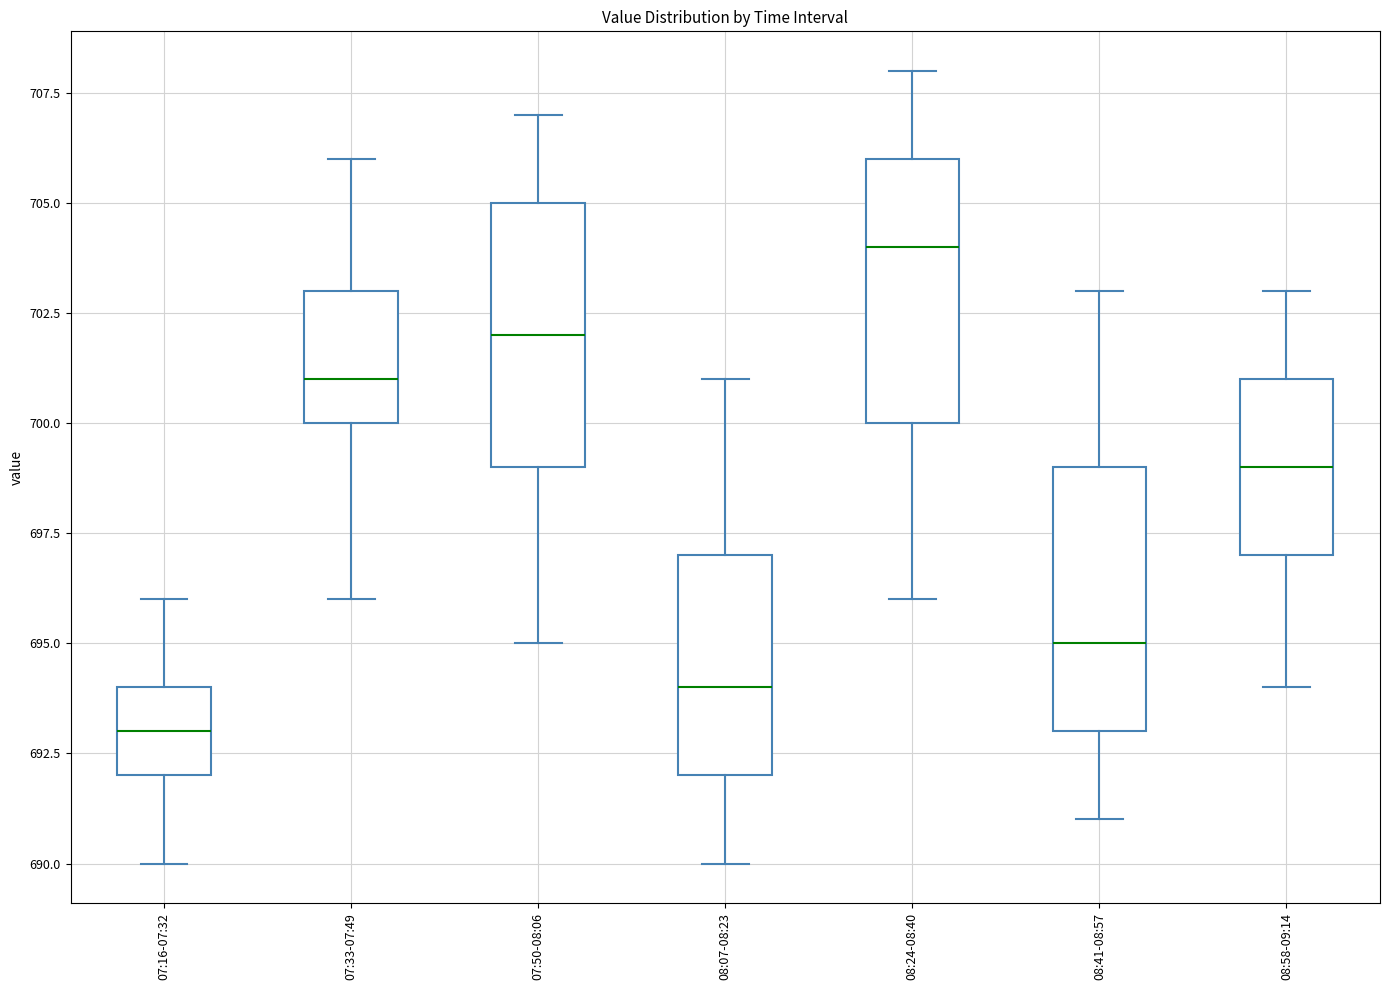

Reading left to right, transcribe this box plot: for each box, give where its median line is, the range the box spans, and where its two whiskers end, as read against the y-axis. The values are not printed on the chart, so give them approximately, as read against the axis.

07:16-07:32: median 693, box 692 to 694, whiskers 690 to 696
07:33-07:49: median 701, box 700 to 703, whiskers 696 to 706
07:50-08:06: median 702, box 699 to 705, whiskers 695 to 707
08:07-08:23: median 694, box 692 to 697, whiskers 690 to 701
08:24-08:40: median 704, box 700 to 706, whiskers 696 to 708
08:41-08:57: median 695, box 693 to 699, whiskers 691 to 703
08:58-09:14: median 699, box 697 to 701, whiskers 694 to 703